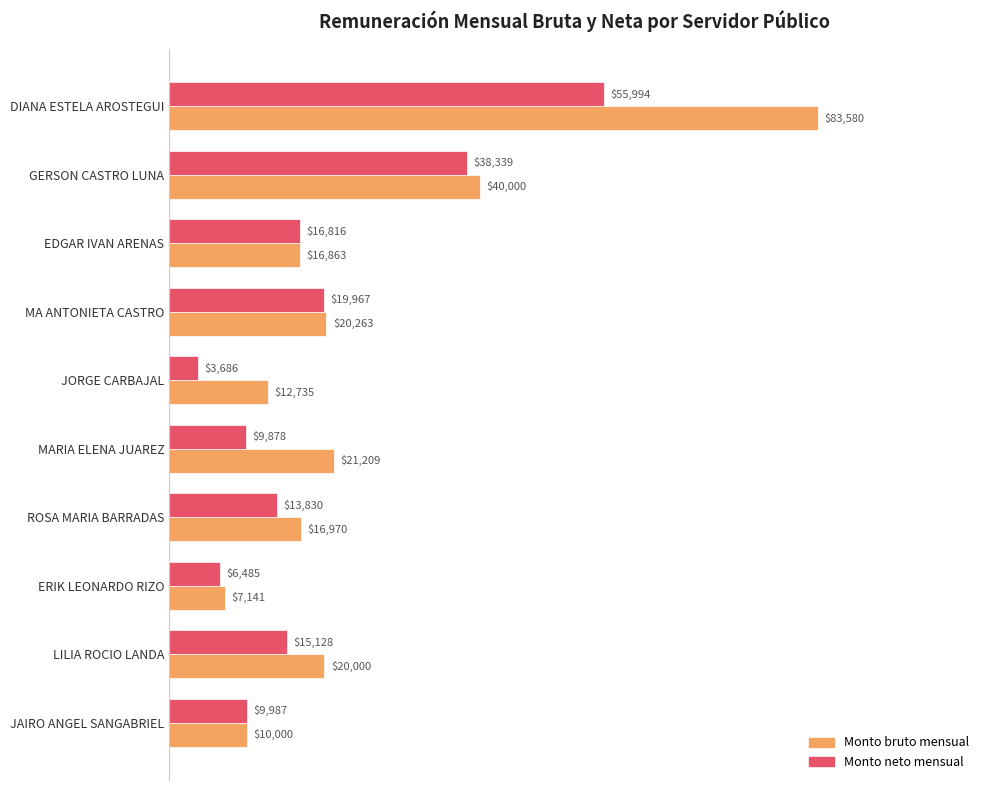

Between GERSON CASTRO LUNA and ROSA MARIA BARRADAS, which series saw the biggest shift?

Monto neto mensual